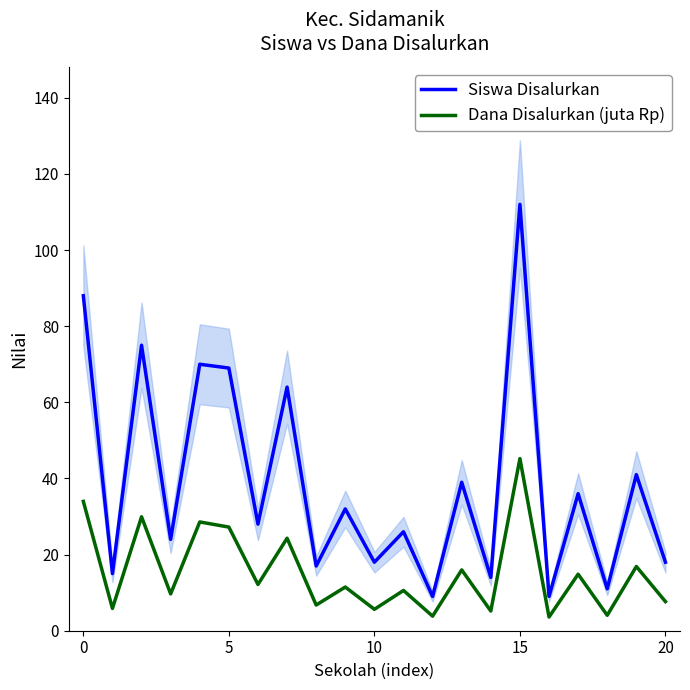

What value does the Dana Disalurkan (juta Rp) series have at 16?

3.6